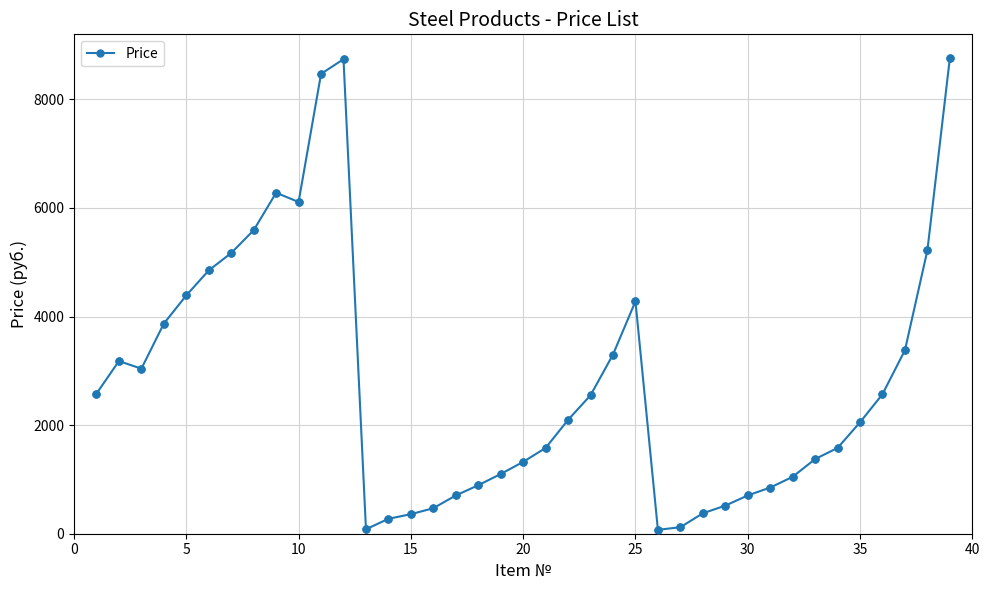

What is the average value?

2818